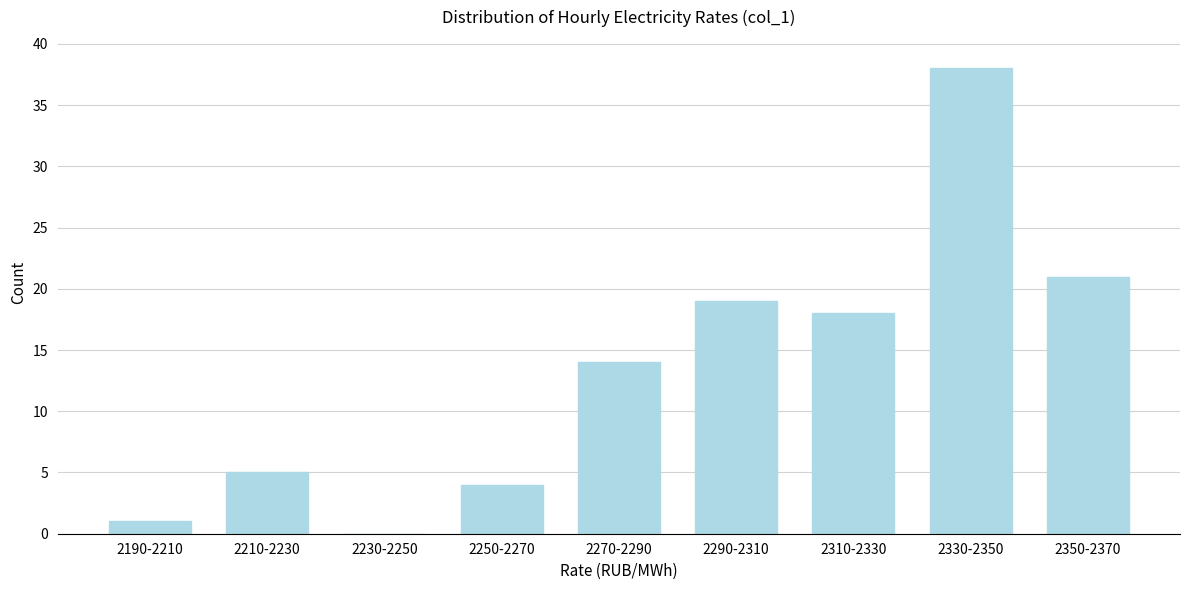

Reading left to right, what are all the values shown in this chart?

2190-2210=1	2210-2230=5	2230-2250=0	2250-2270=4	2270-2290=14	2290-2310=19	2310-2330=18	2330-2350=38	2350-2370=21